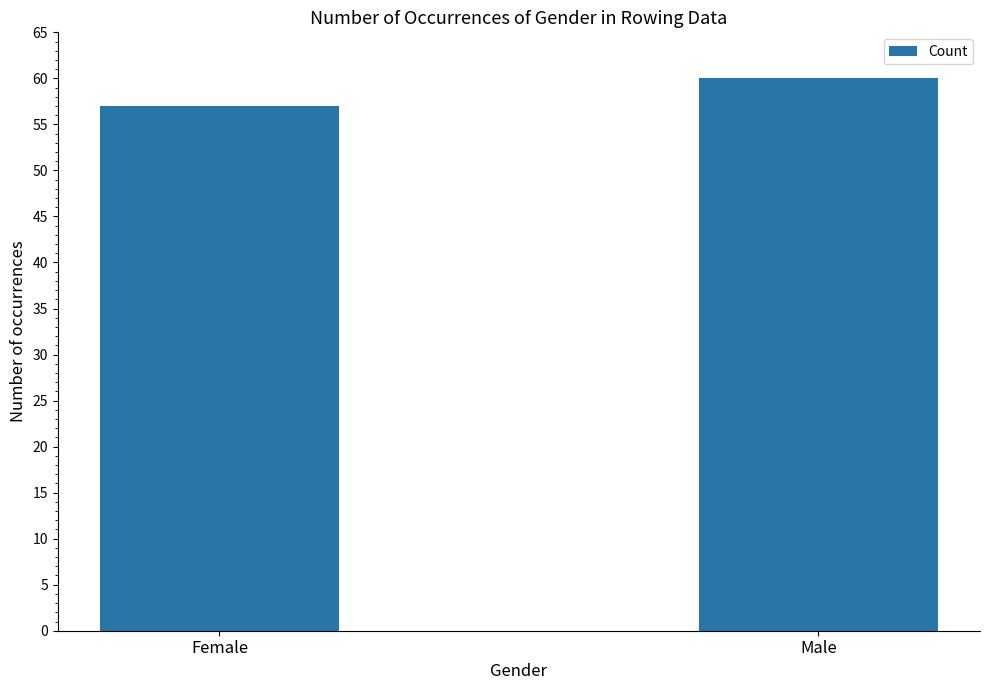

Which category has the highest value across all series?

Male